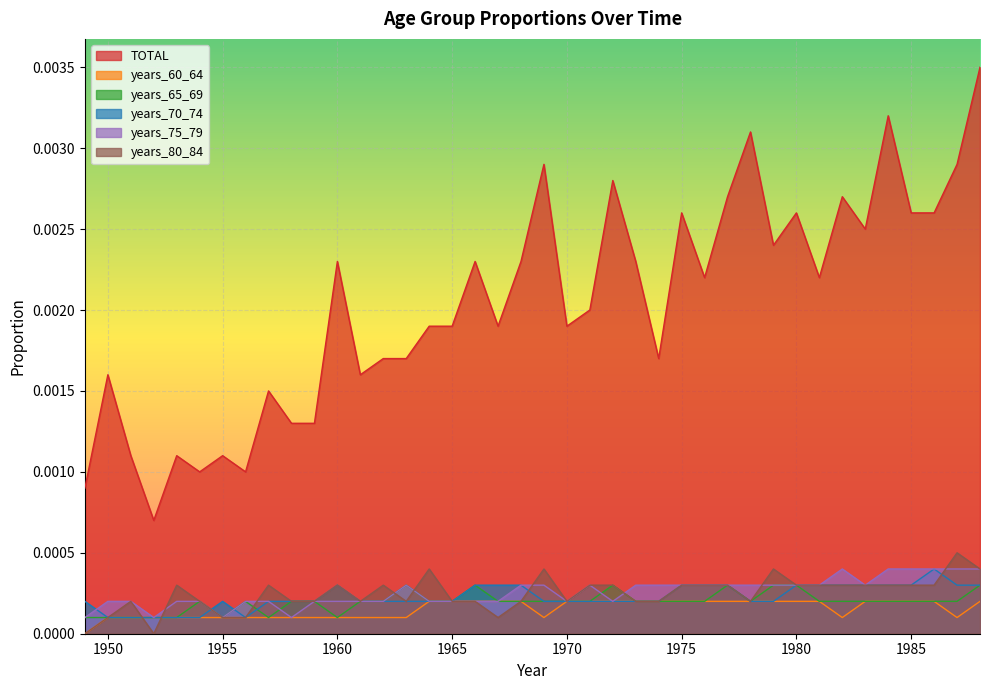

At which category does years_60_64 reach its first local valley?

1969